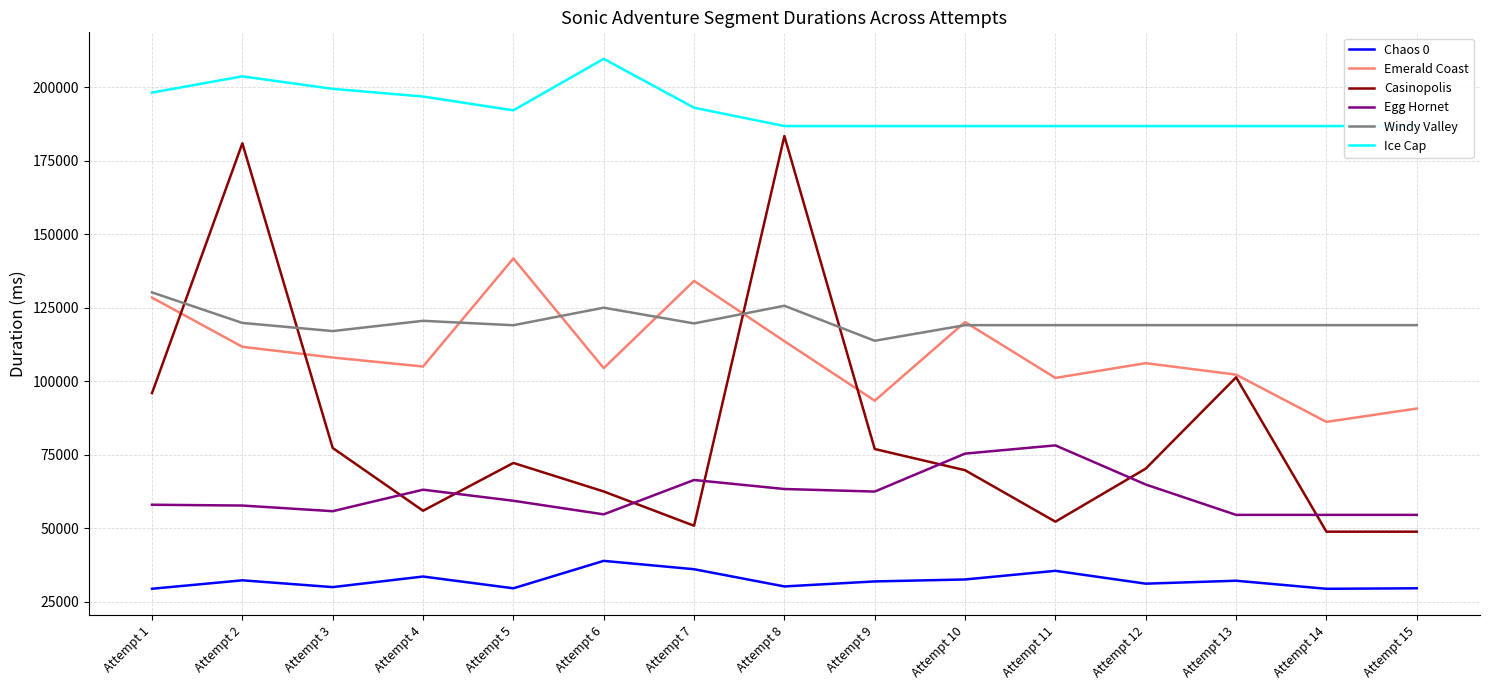

How many values in the Windy Valley series exceed 119127?

6